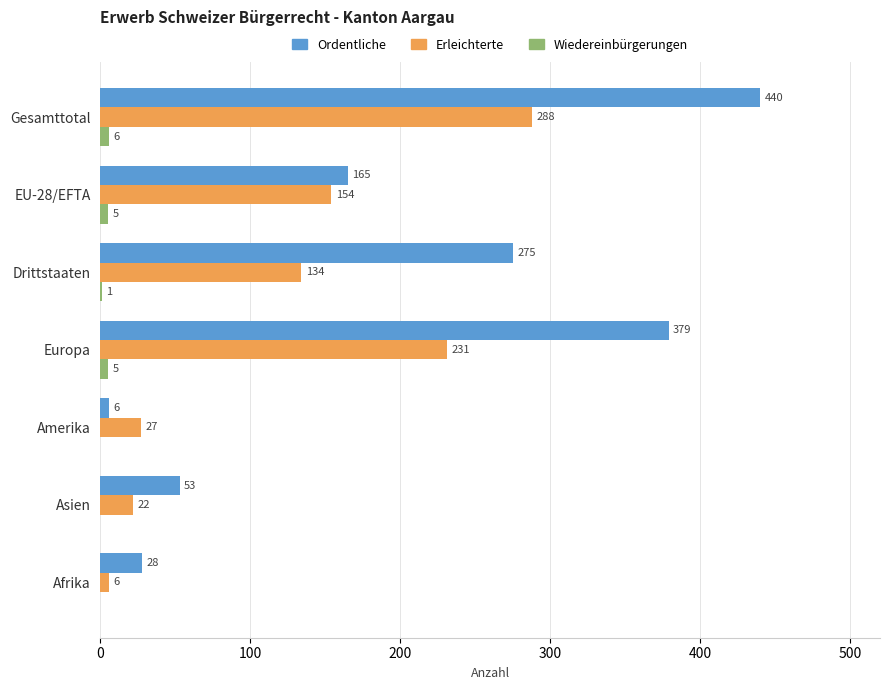

What is the maximum value for Erleichterte?

288